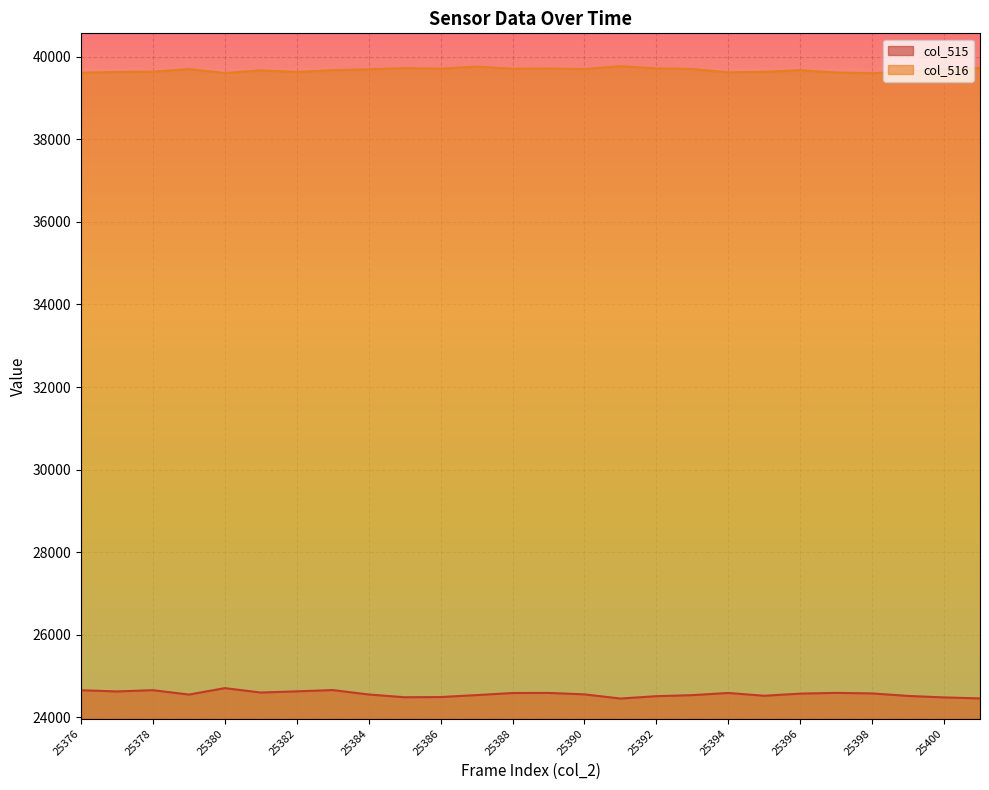

How many lines are shown in the chart?

2